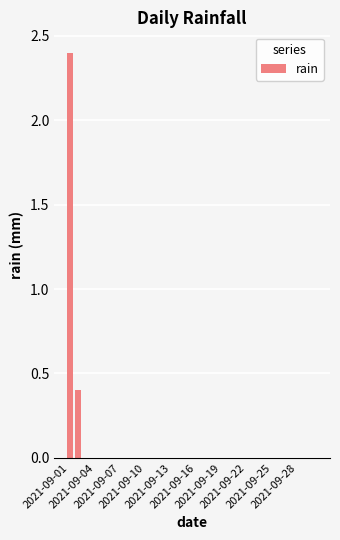

What is the sum of all values?

2.8